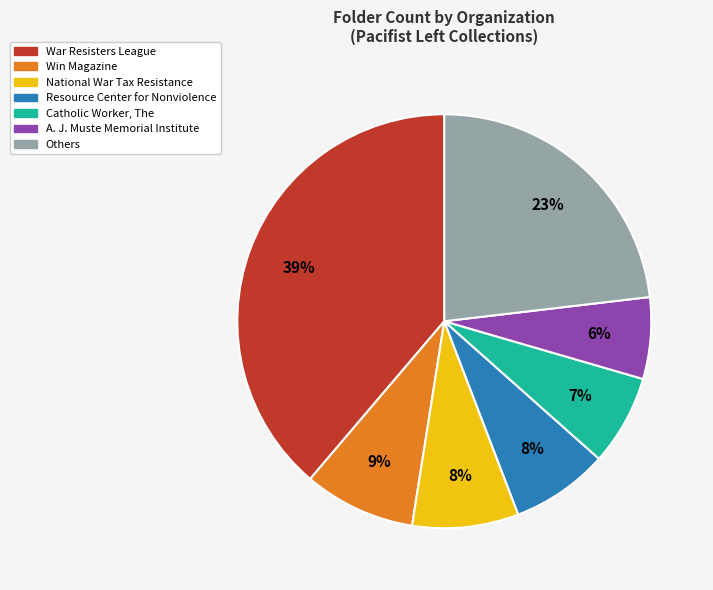

To the nearest percent, what is the average slice percentage?

14%